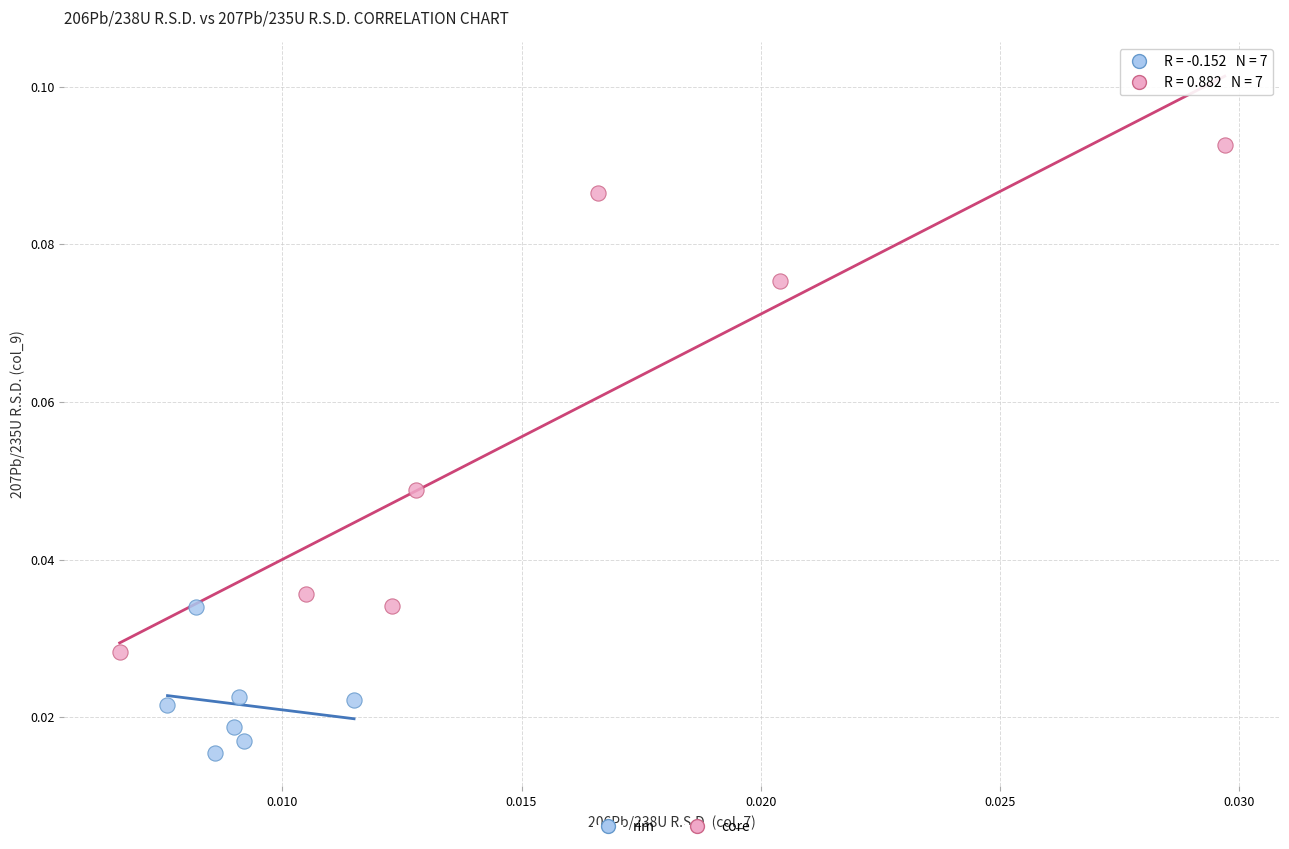

Which series has the widest spread of Y values?

core